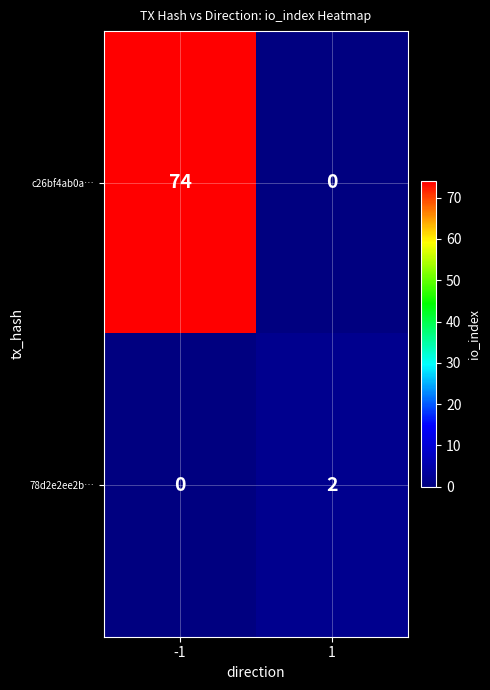

Is it true that 78d2e2ee2b… equals 1 at -1?

False